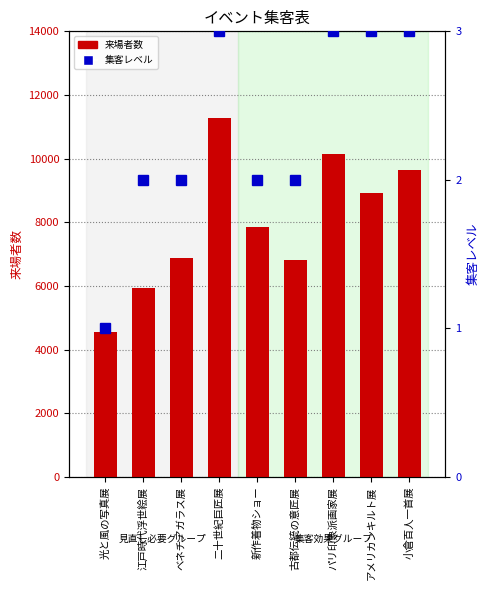

True or false: 集客レベル has a value of 2 at 小倉百人一首展.

False